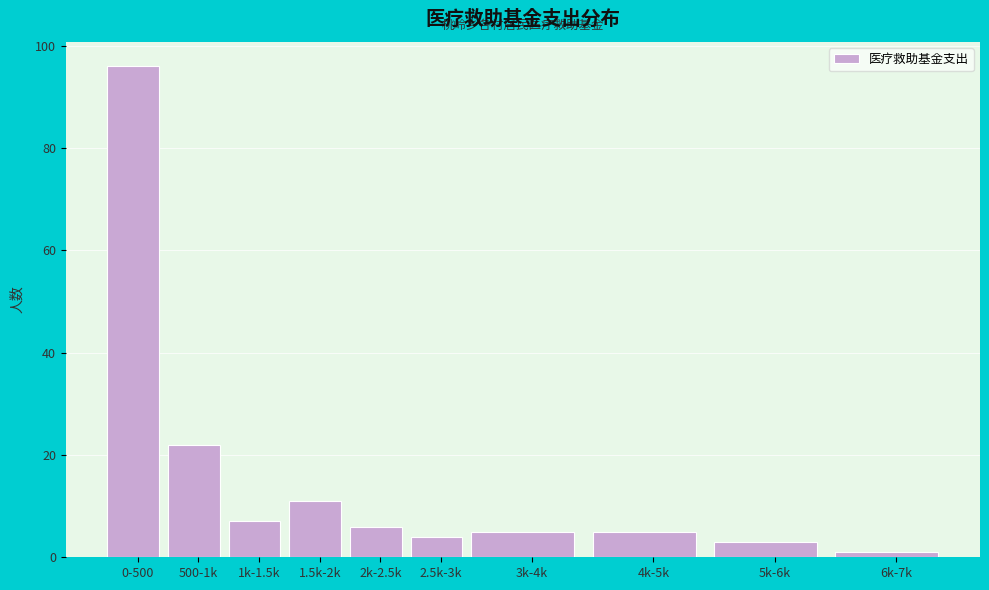

Reading right to left, transcribe all the data shown in this chart.

1	3	5	5	4	6	11	7	22	96